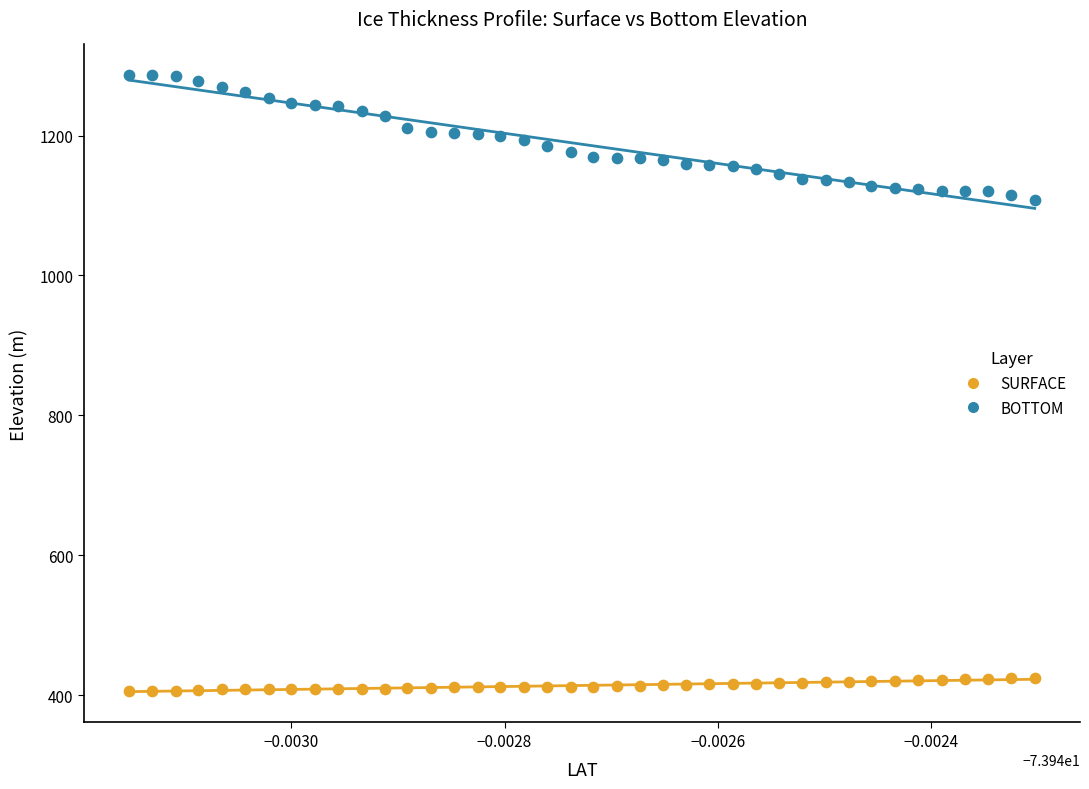

Which series has the widest spread of Y values?

BOTTOM